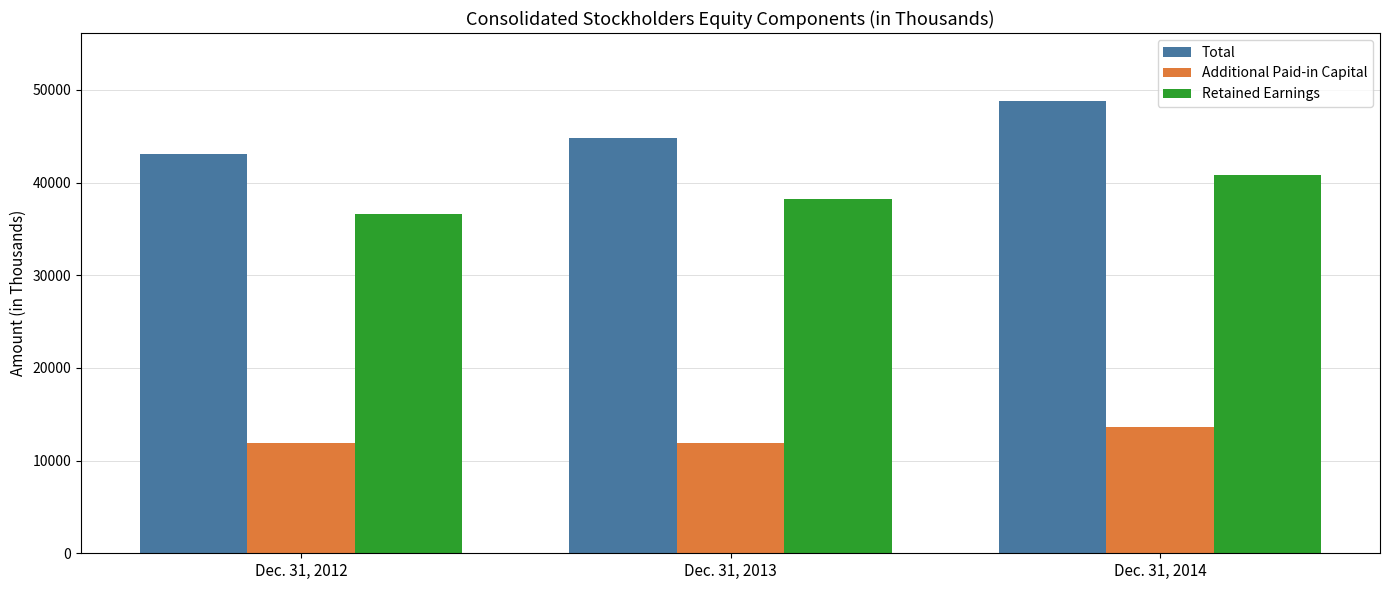

At which category is the sum across all series the highest?

Dec. 31, 2014